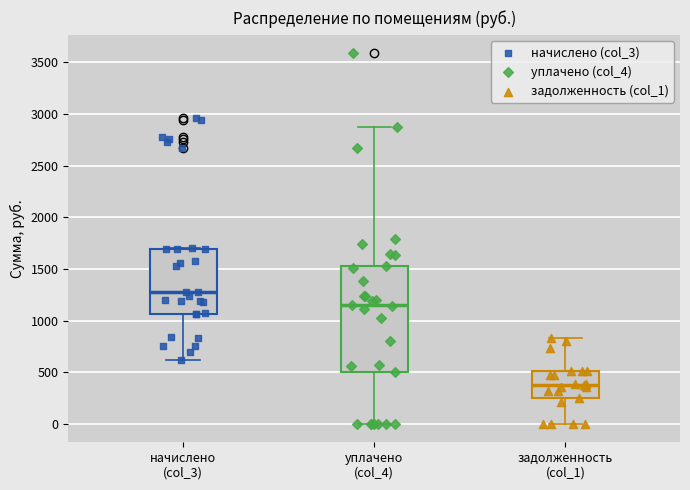

Where does the median line of the box for задолженность (col_1) sit on the y-axis? The values are not printed on the chart, so give them approximately, as read against the axis.

400